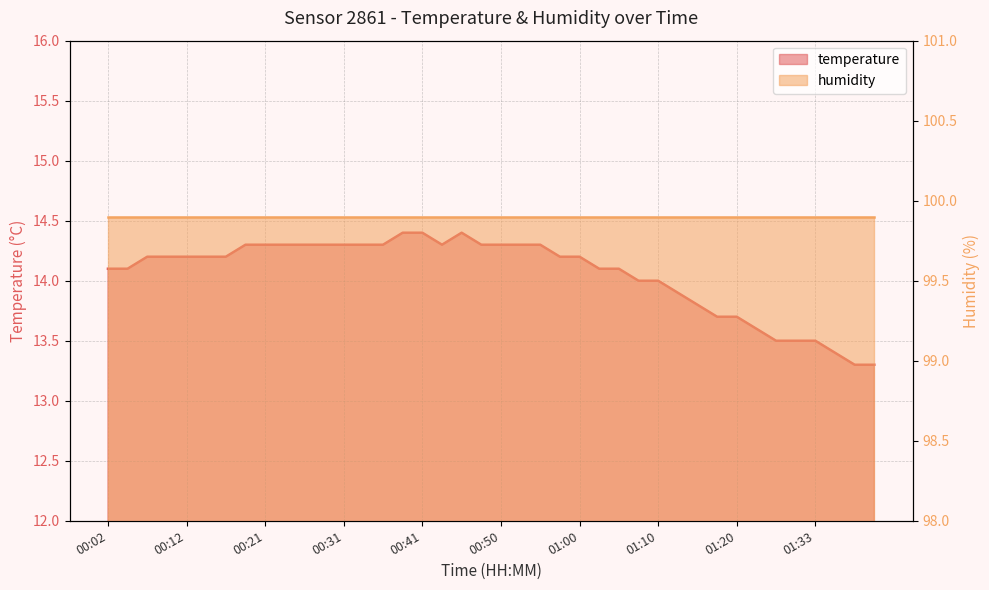

At which category does the data reach its first local valley?

00:43